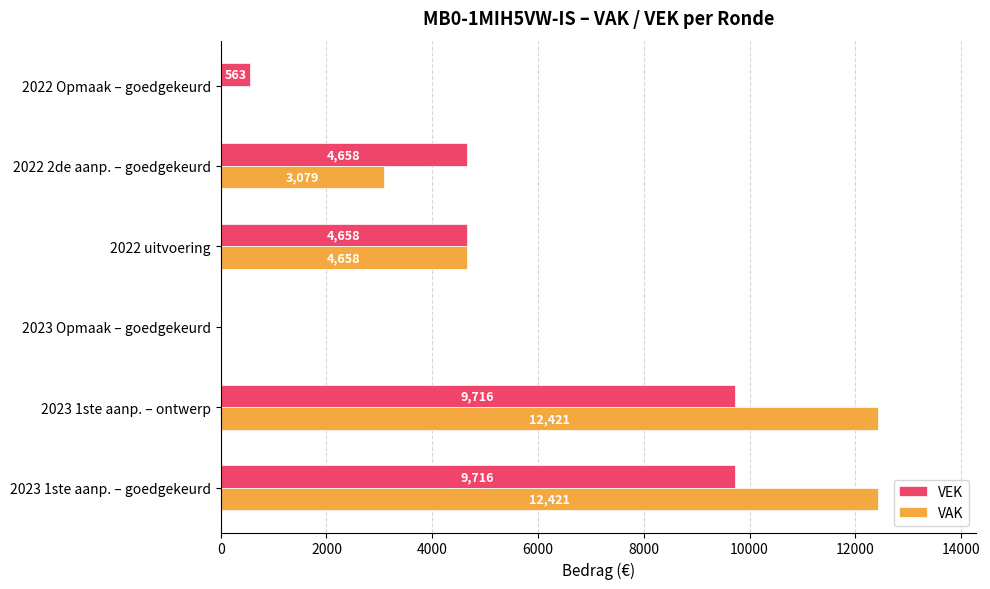

Is it true that VEK equals 8129 at 2022 2de aanp. – goedgekeurd?

False